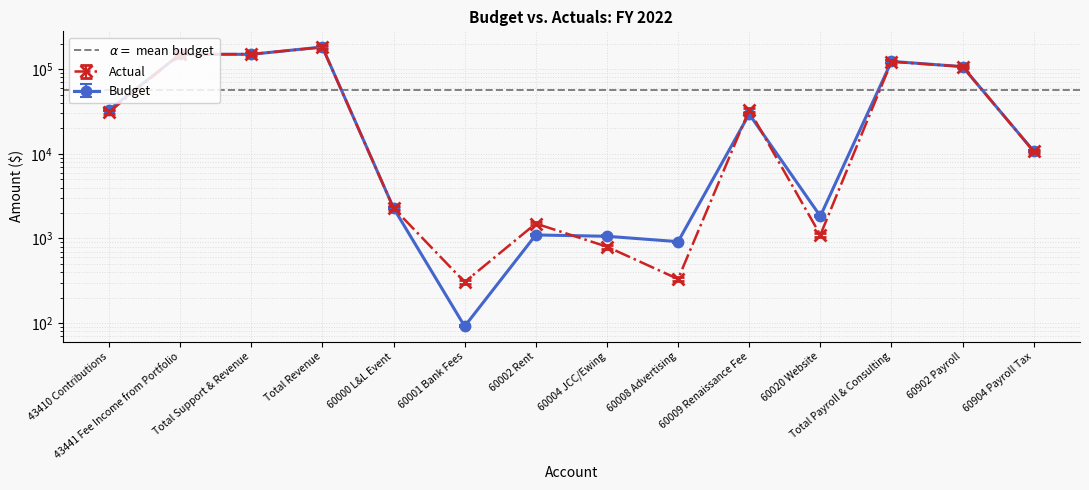

What is the total value across all series at 60009 Renaissance Fee?

61615.0